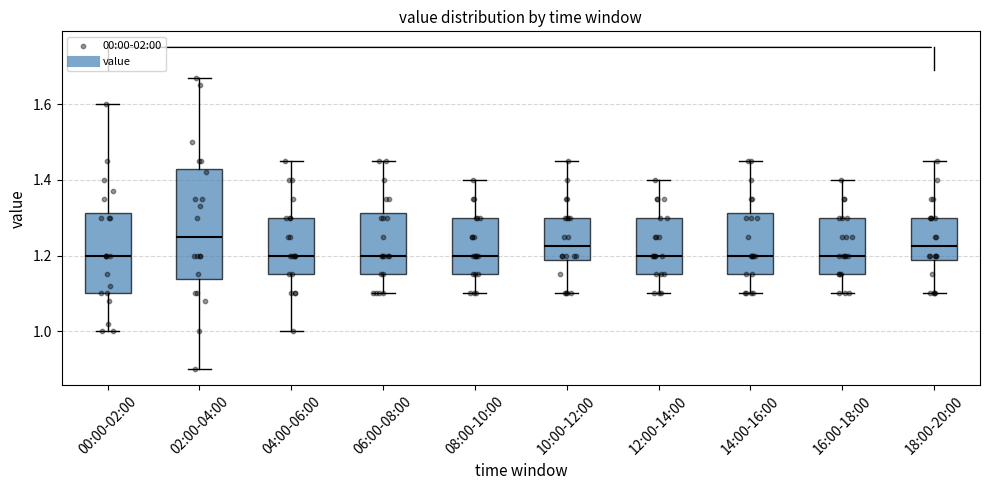

Where does the upper whisker of the box for 16:00-18:00 end on the y-axis? The values are not printed on the chart, so give them approximately, as read against the axis.

1.40